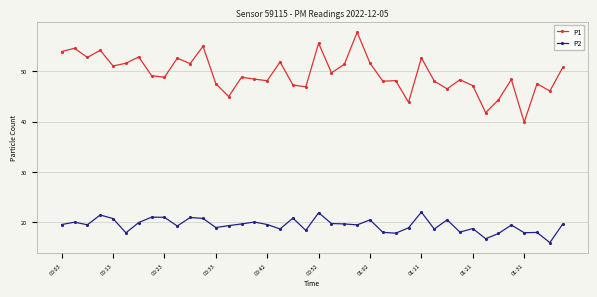

What is the highest value of the P2 series?

22.0